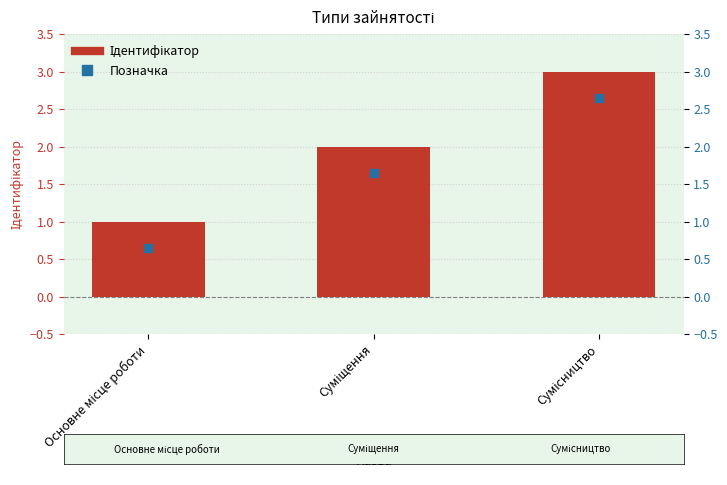

At how many categories does at least one series exceed 1?

2